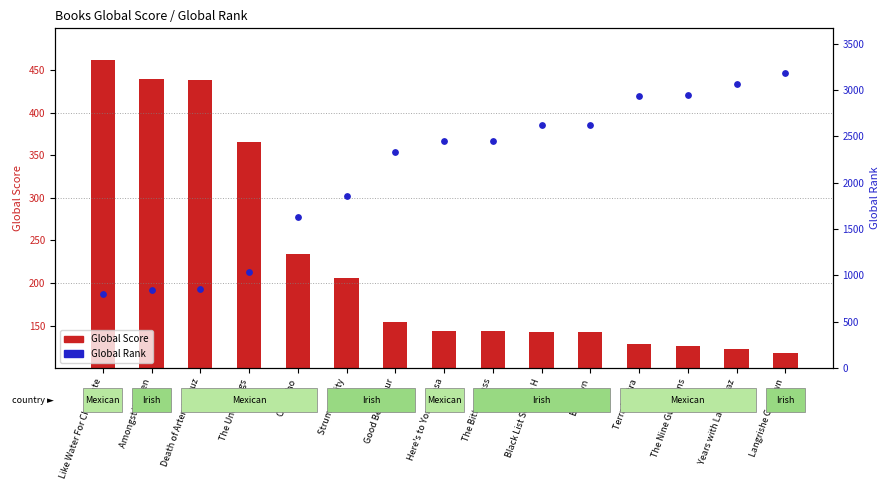

Approximately how many times larger is the value at Good Behaviour compared to Here's to You Jesusa?

1.0